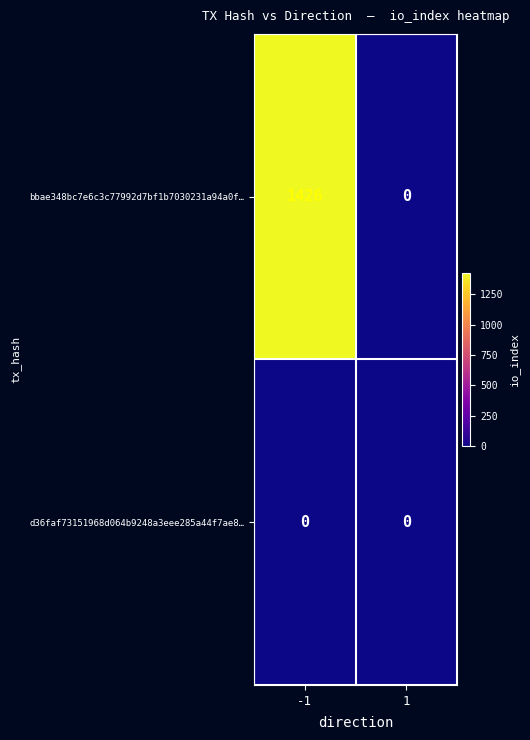

The bbae348bc7e6c3c77992d7bf1b7030231a94a0f… series shows 0 at 1. True or false?

True